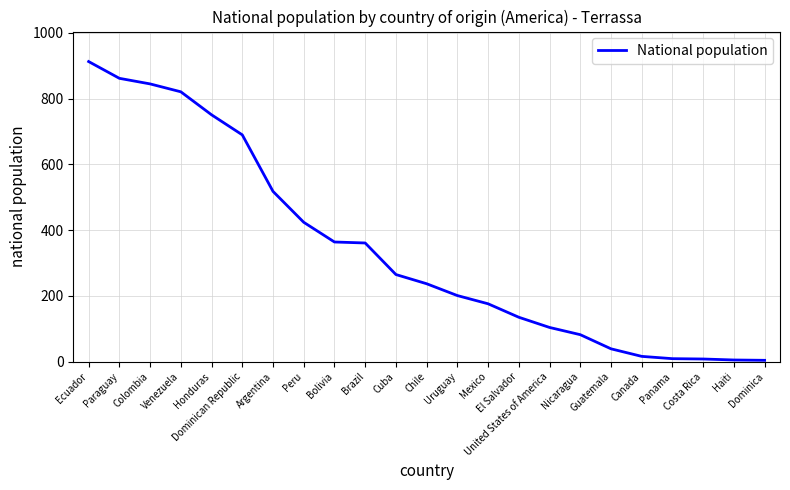

At which label is the value closest to 458?

Peru